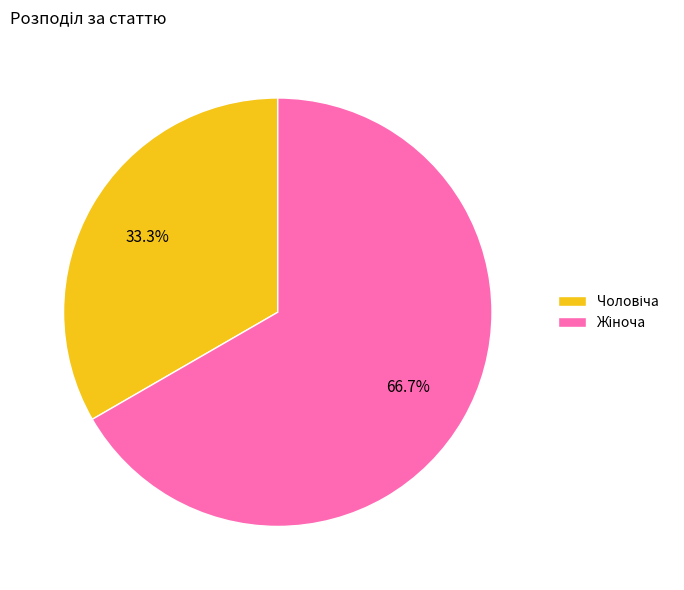

Does any single category account for the majority?

Yes